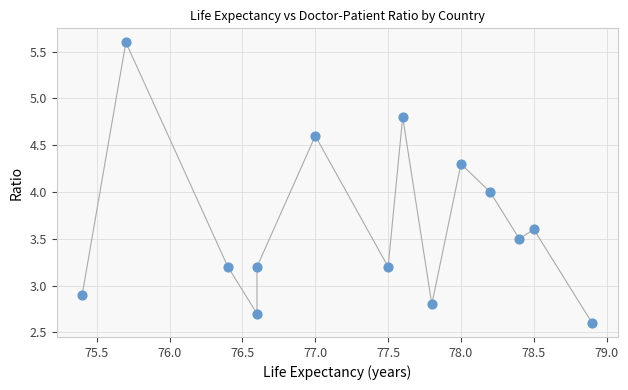

What is the range of Y values (max minus min)?

3.0